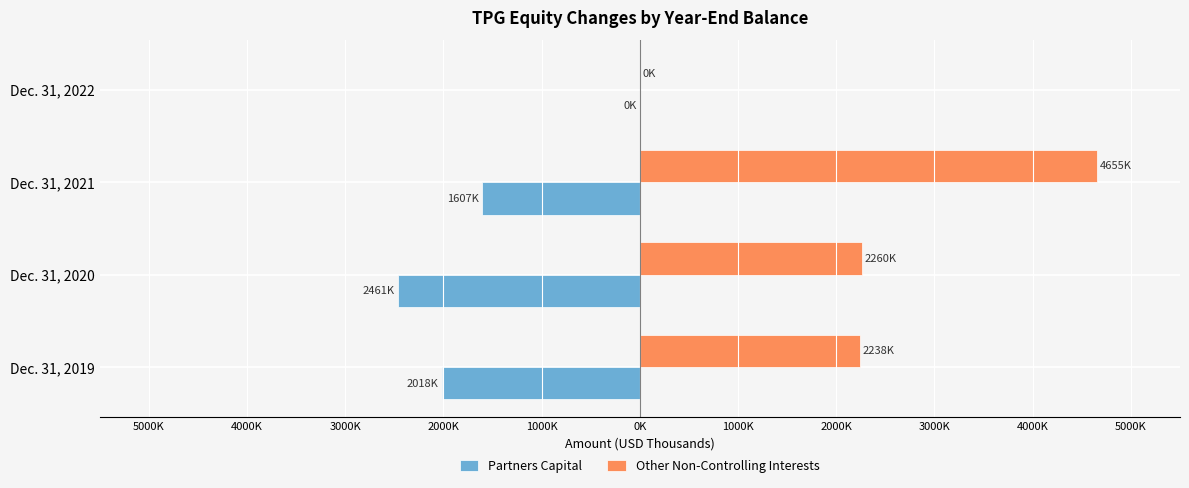

What are all the series names shown in the legend?

Partners Capital, Other Non-Controlling Interests